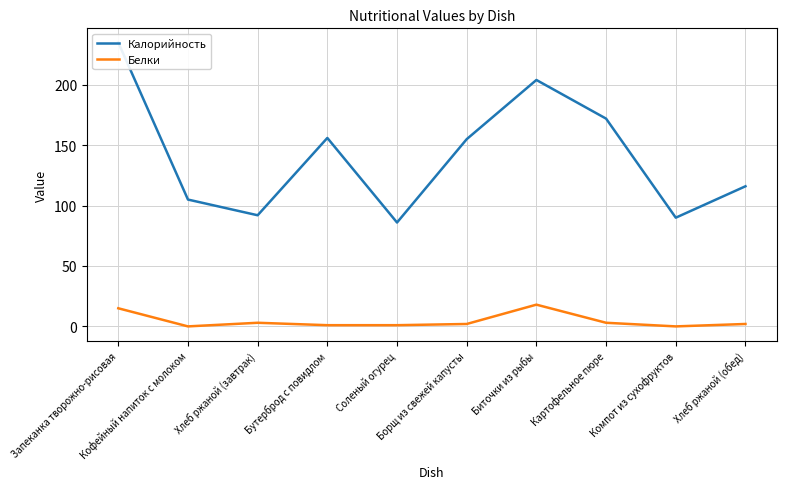

What are all the series names shown in the legend?

Калорийность, Белки